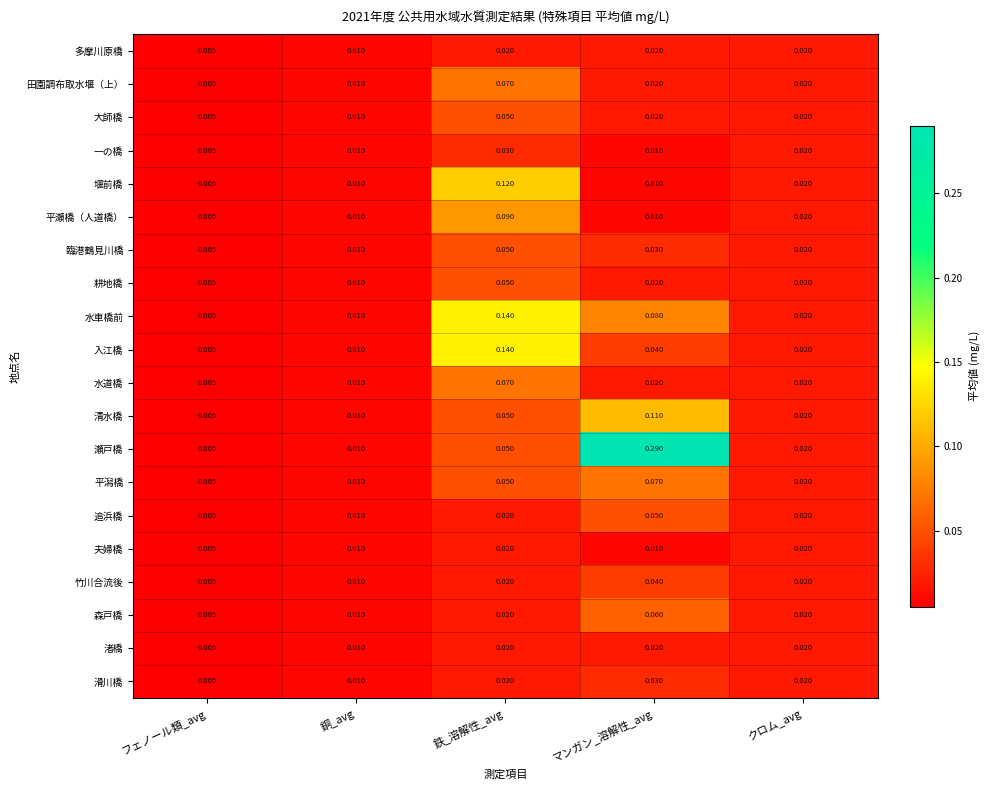

Which series has the largest range (max minus min)?

瀬戸橋